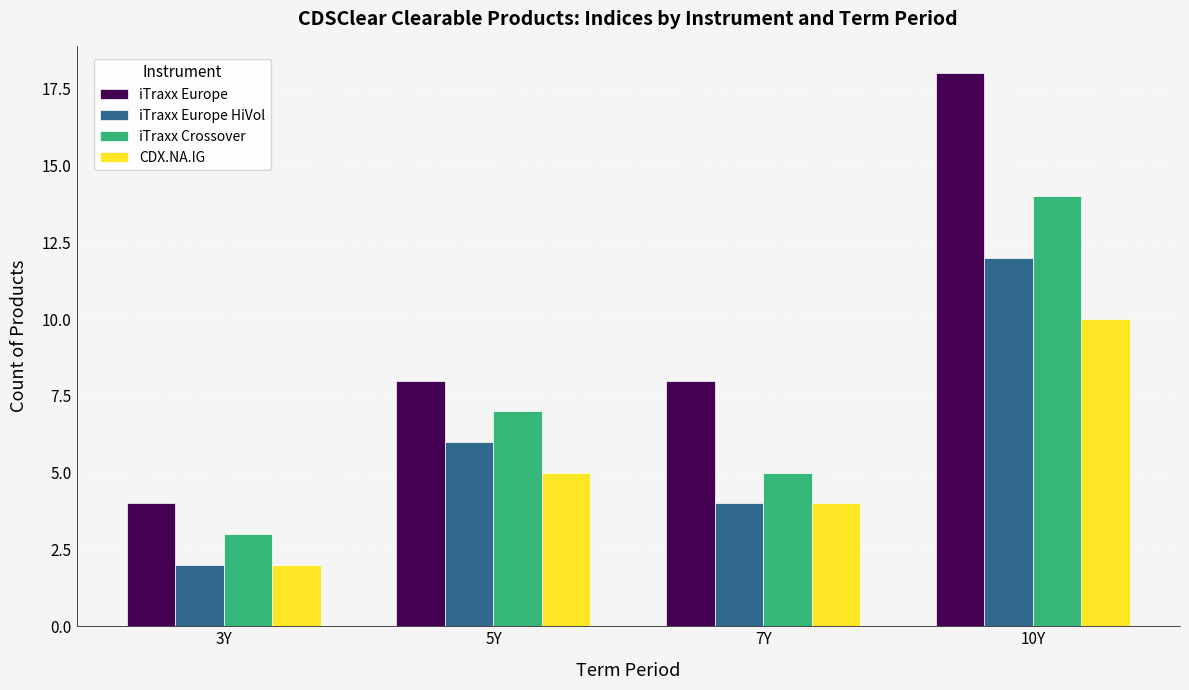

What is the value of the iTraxx Europe HiVol bar at the 4th from the left?

12